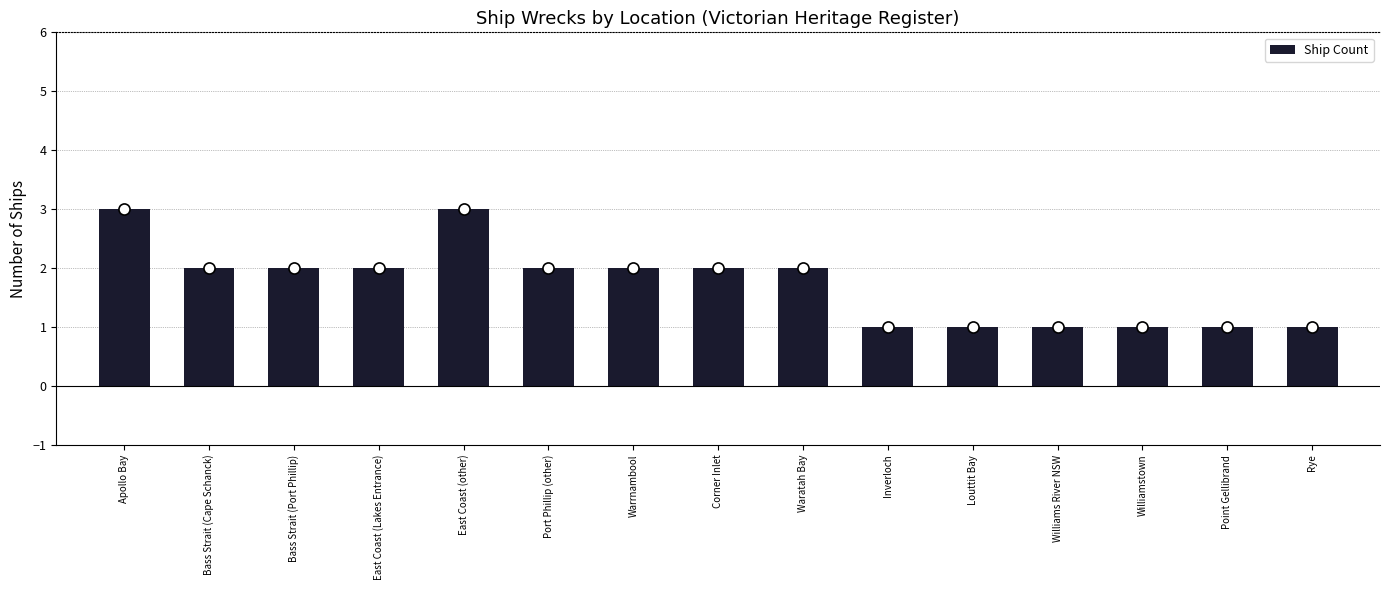

Reading left to right, extract all data points from this chart.

Apollo Bay=3	Bass Strait (Cape Schanck)=2	Bass Strait (Port Phillip)=2	East Coast (Lakes Entrance)=2	East Coast (other)=3	Port Phillip (other)=2	Warrnambool=2	Corner Inlet=2	Waratah Bay=2	Inverloch=1	Louttit Bay=1	Williams River NSW=1	Williamstown=1	Point Gellibrand=1	Rye=1